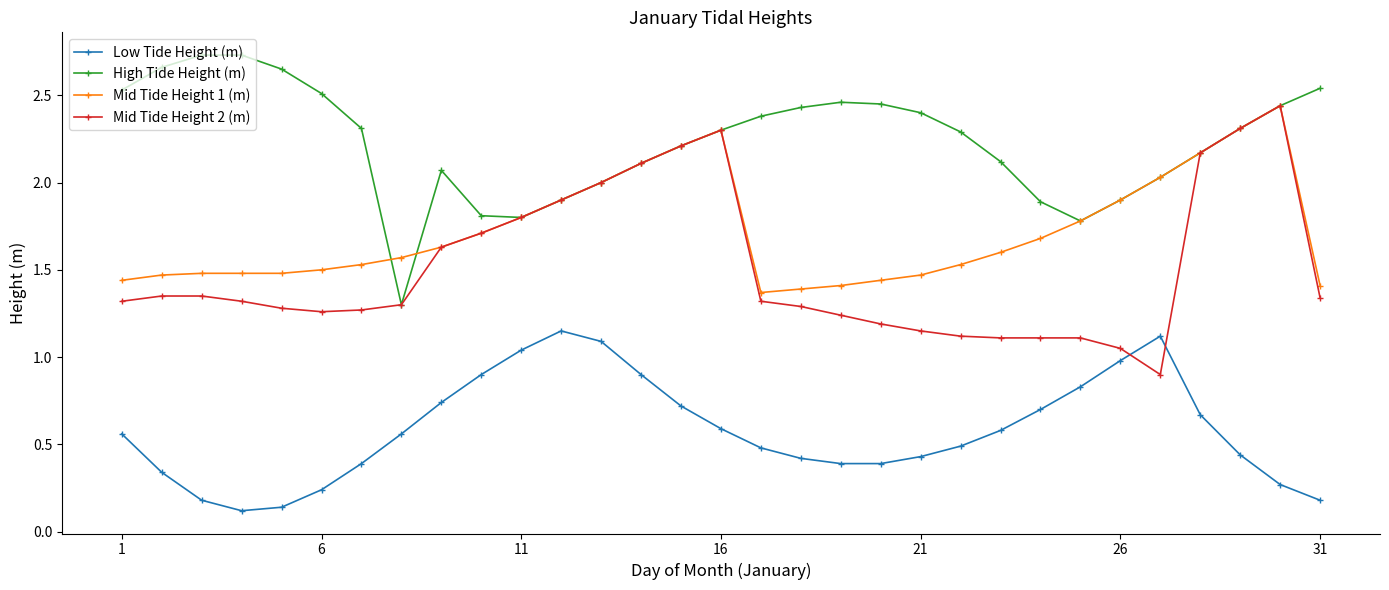

True or false: Mid Tide Height 1 (m) has more than 1 interior local peaks.

True